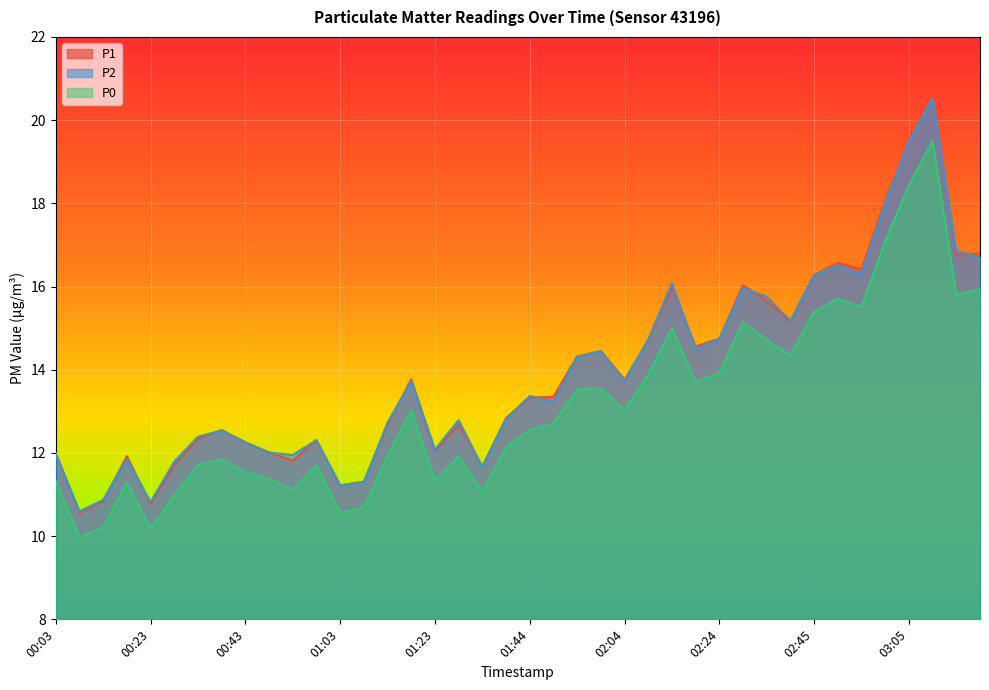

True or false: P0 and P1 cross at least once.

False